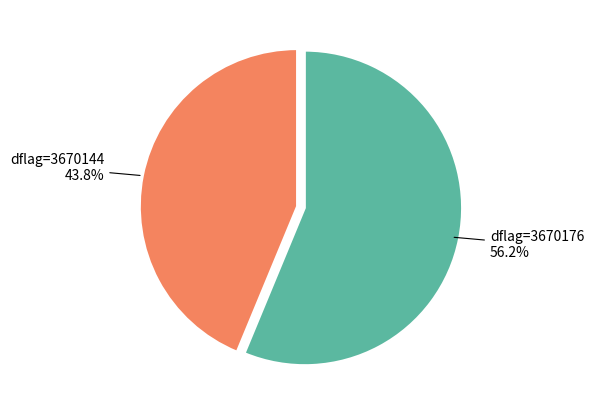

Combined, what portion of the pie is dflag=3670144 and dflag=3670176?

100.0%